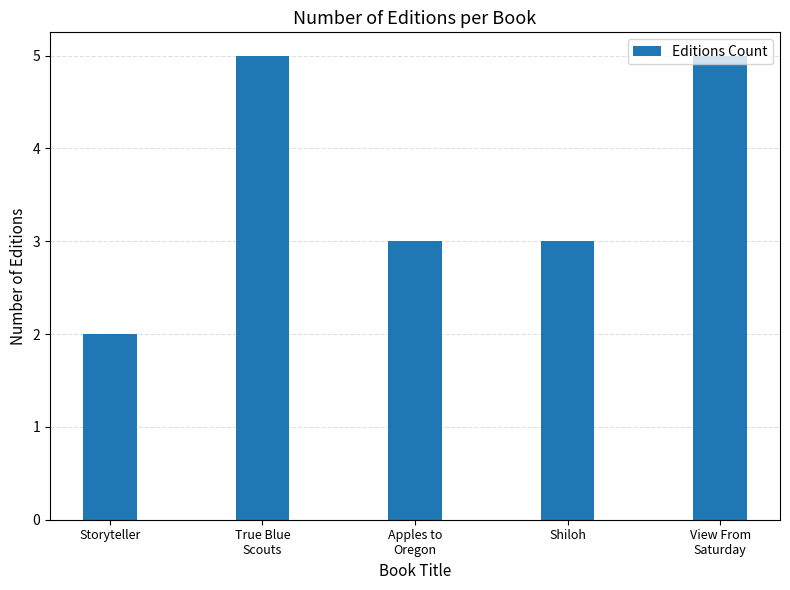

At which label does the data first exceed 3?

True Blue
Scouts